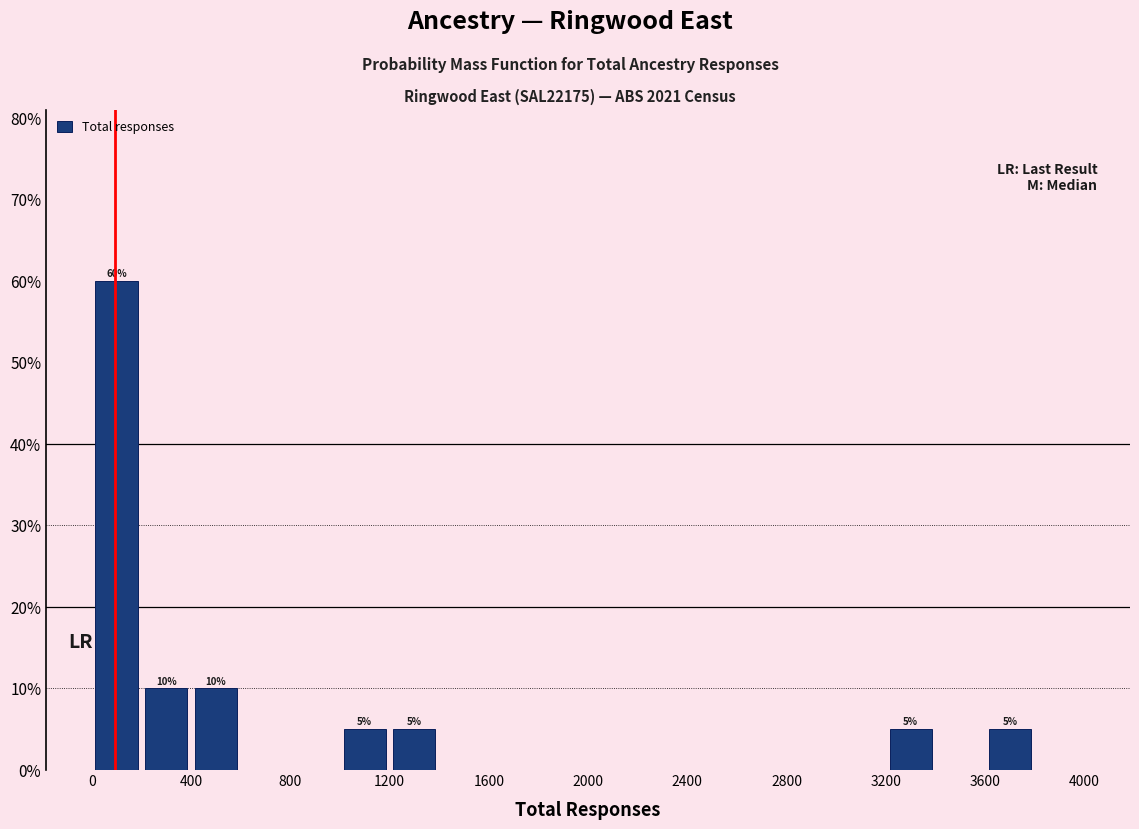

Over which range of the x-axis is the bar tallest?

0 to 200